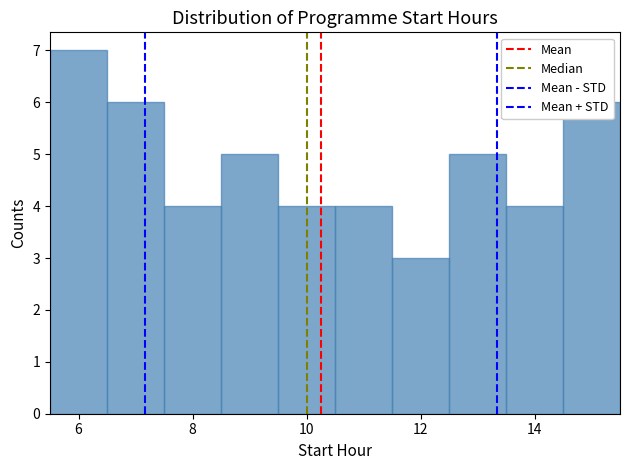

How tall is the bar that spans 12.5 to 13.5 on the x-axis? Neither the bar edges nor the heights are printed on the chart, so give them approximately, as read against the axes.

5